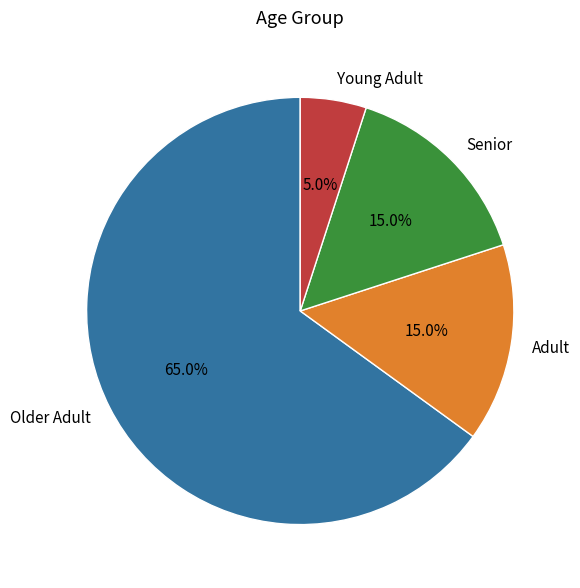

What is the smallest slice in the pie chart?

Young Adult